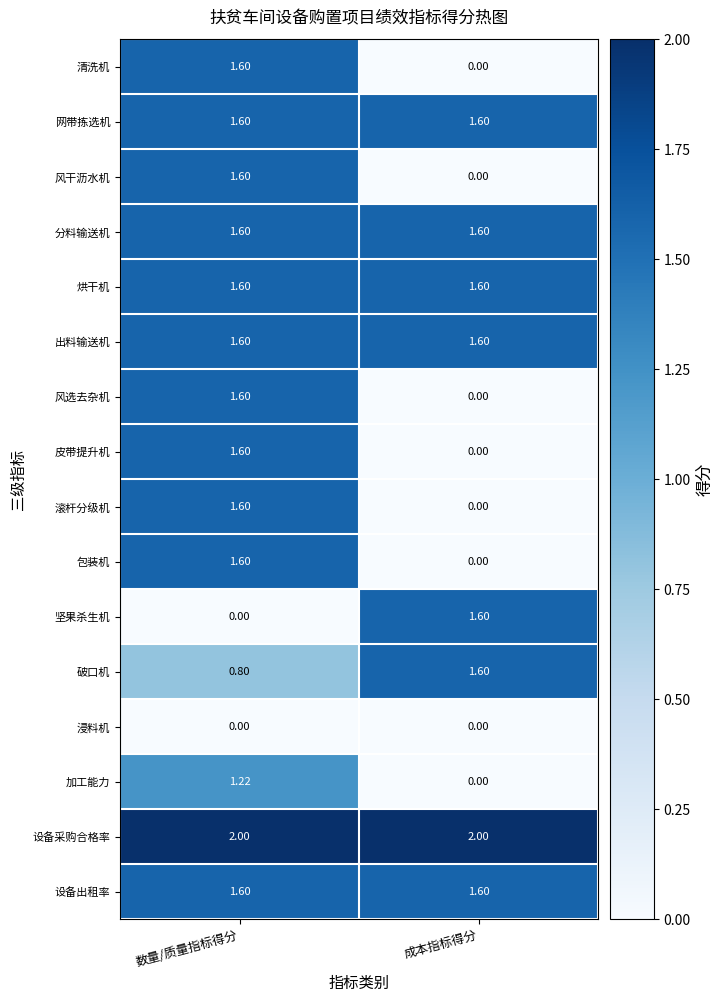

Is the value of 皮带提升机 at 成本指标得分 greater than the value of 破口机 at 成本指标得分?

No